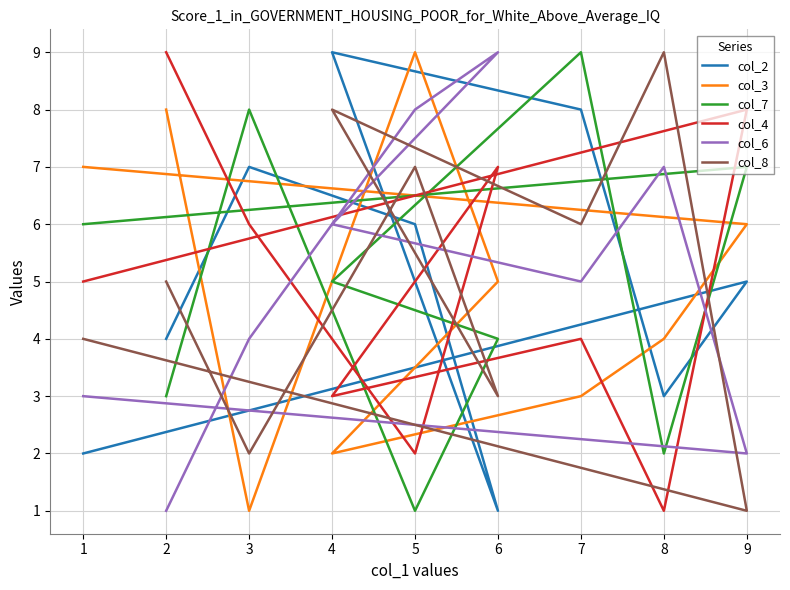

How many times do col_3 and col_7 cross each other?

6